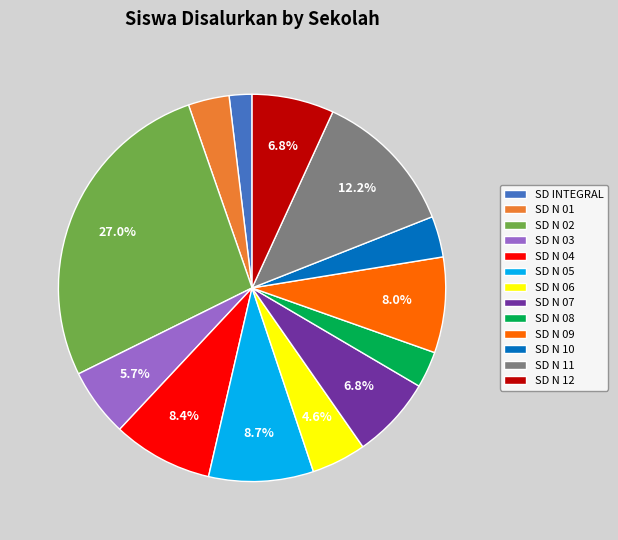

What is the smallest slice in the pie chart?

SD INTEGRAL